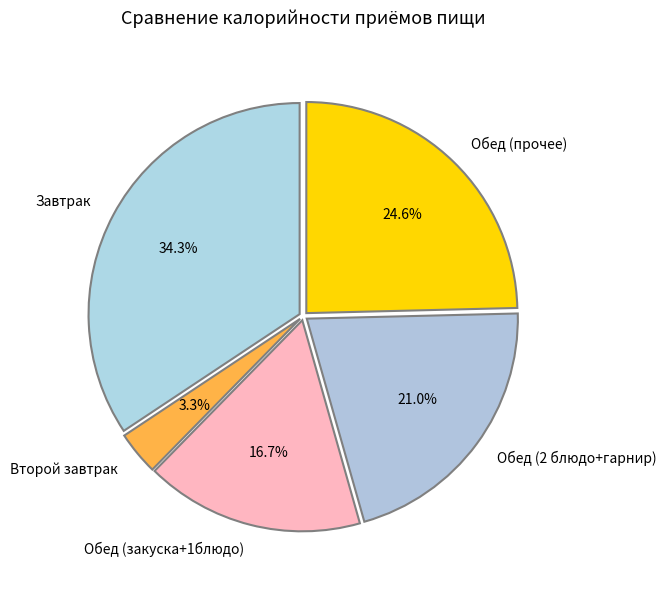

What percentage do Обед (2 блюдо+гарнир) and Обед (закуска+1блюдо) together represent?

37.7%